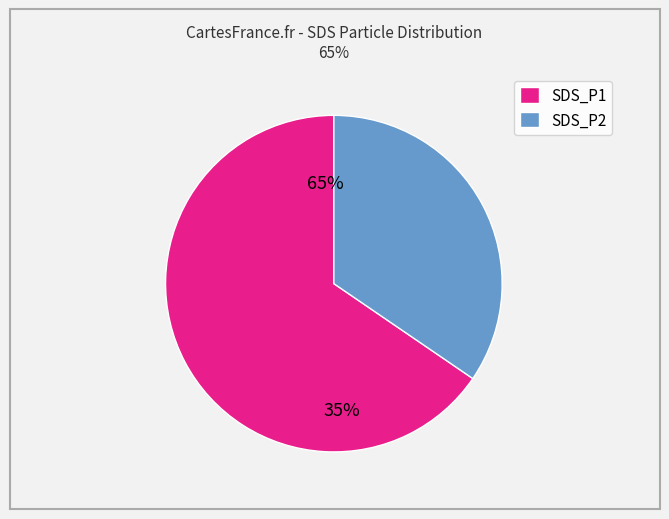

Is it true that 13 is 1% of the pie?

False